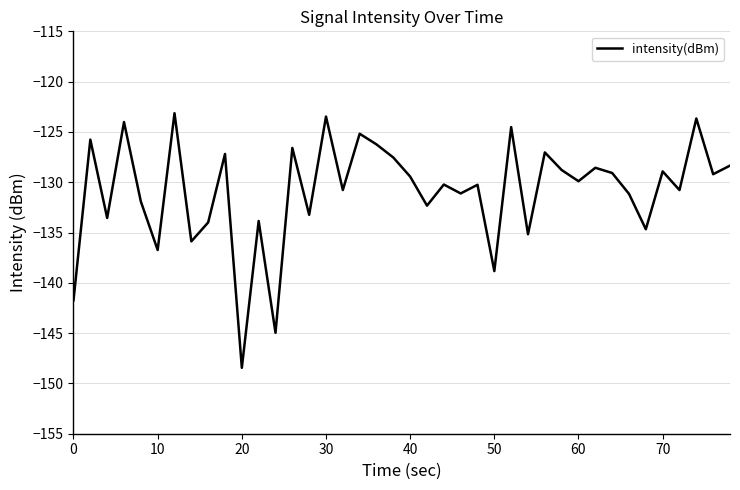

What is the greatest value displayed?

-123.1